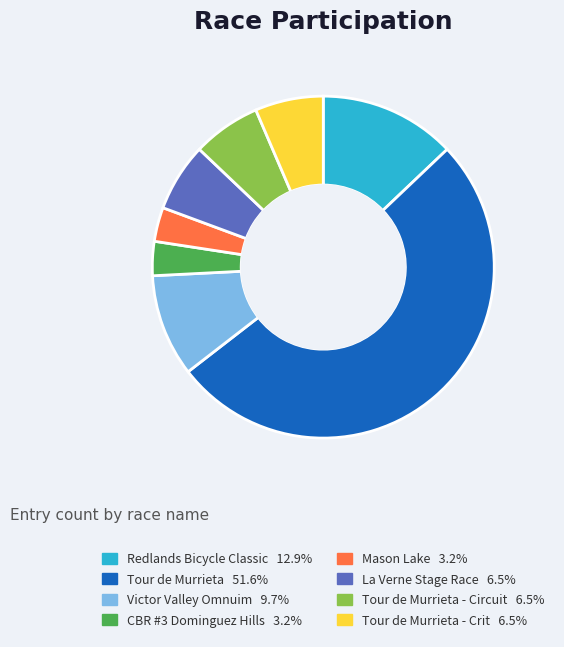

Does any single category account for the majority?

Yes